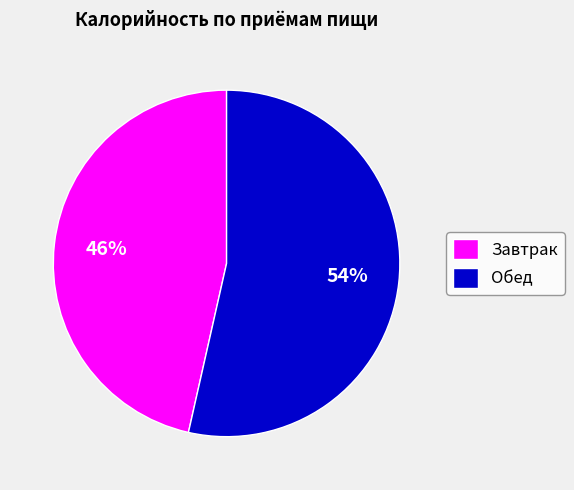

Does Завтрак account for over 50% of the chart?

No